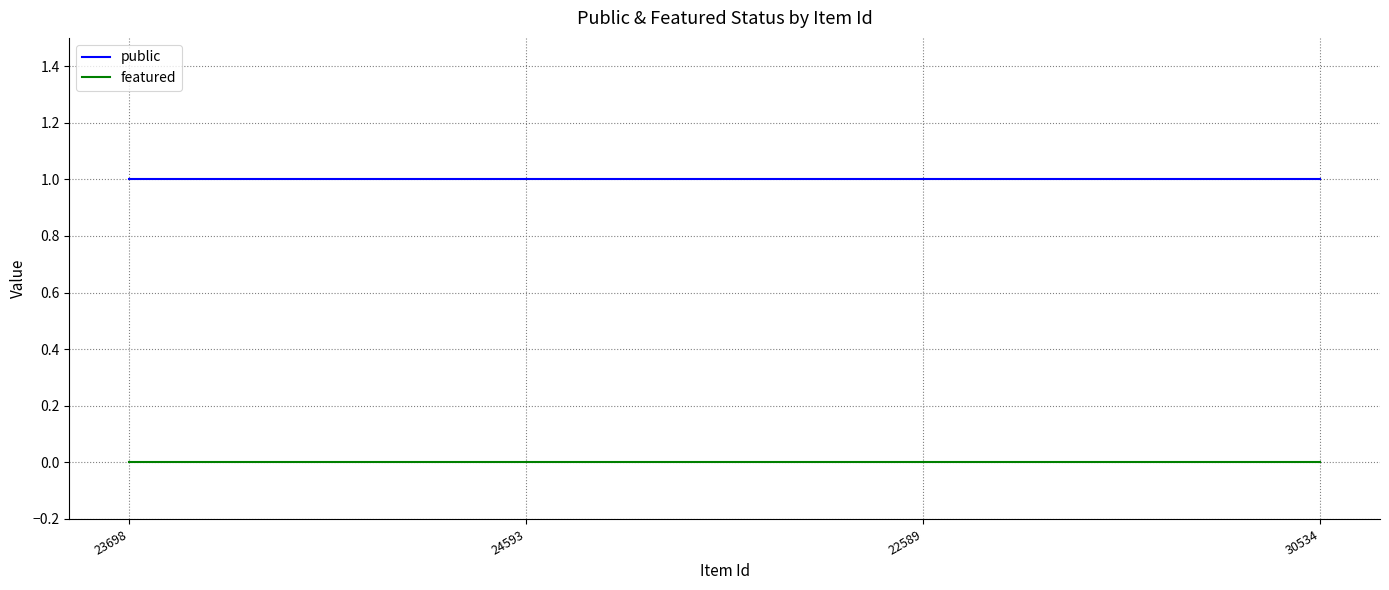

Rank the series by their maximum value, from lowest to highest.

featured, public